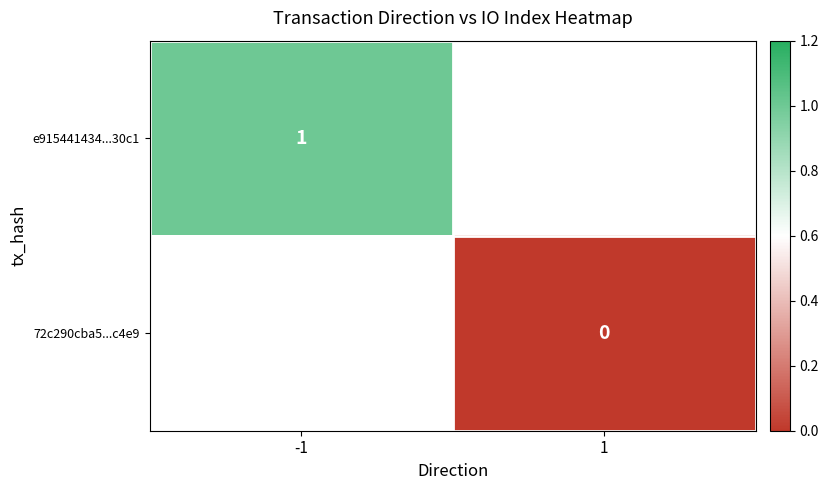

The value of e915441434...30c1 at -1 is 0. True or false?

False